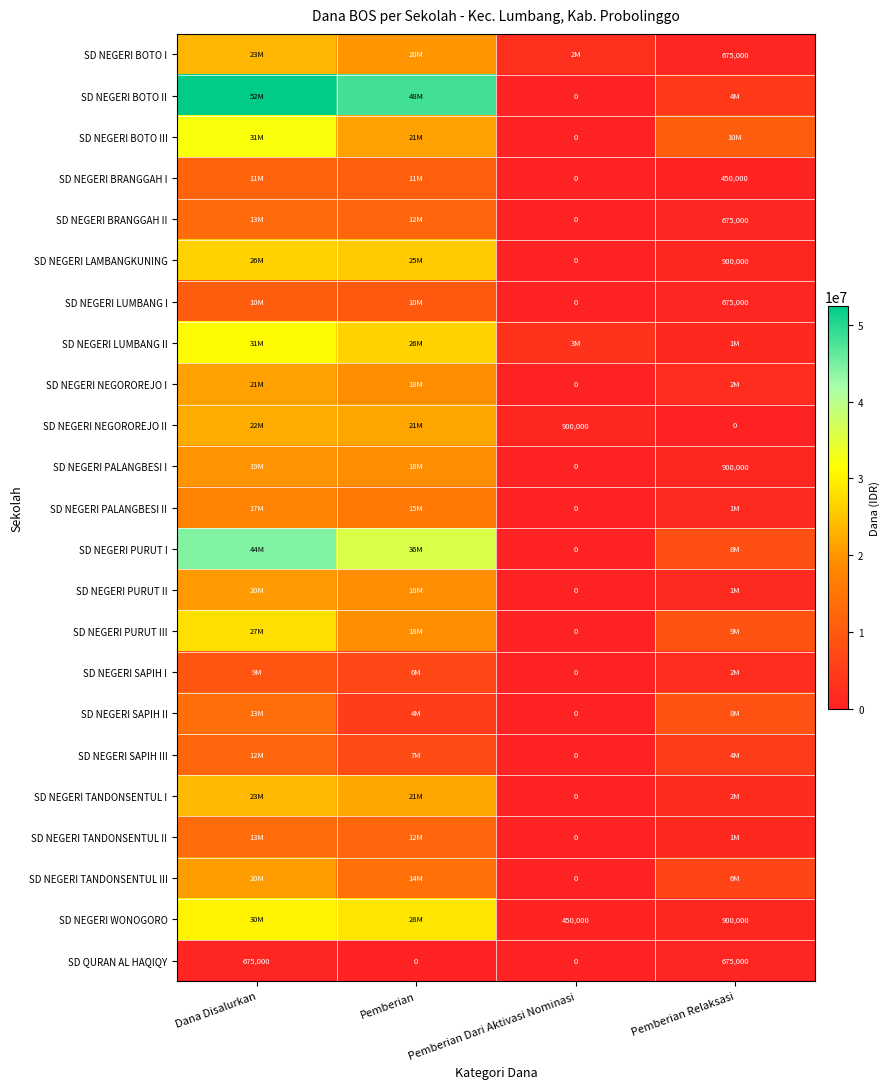

The SD NEGERI TANDONSENTUL II series shows 1350000 at Pemberian Relaksasi. True or false?

True